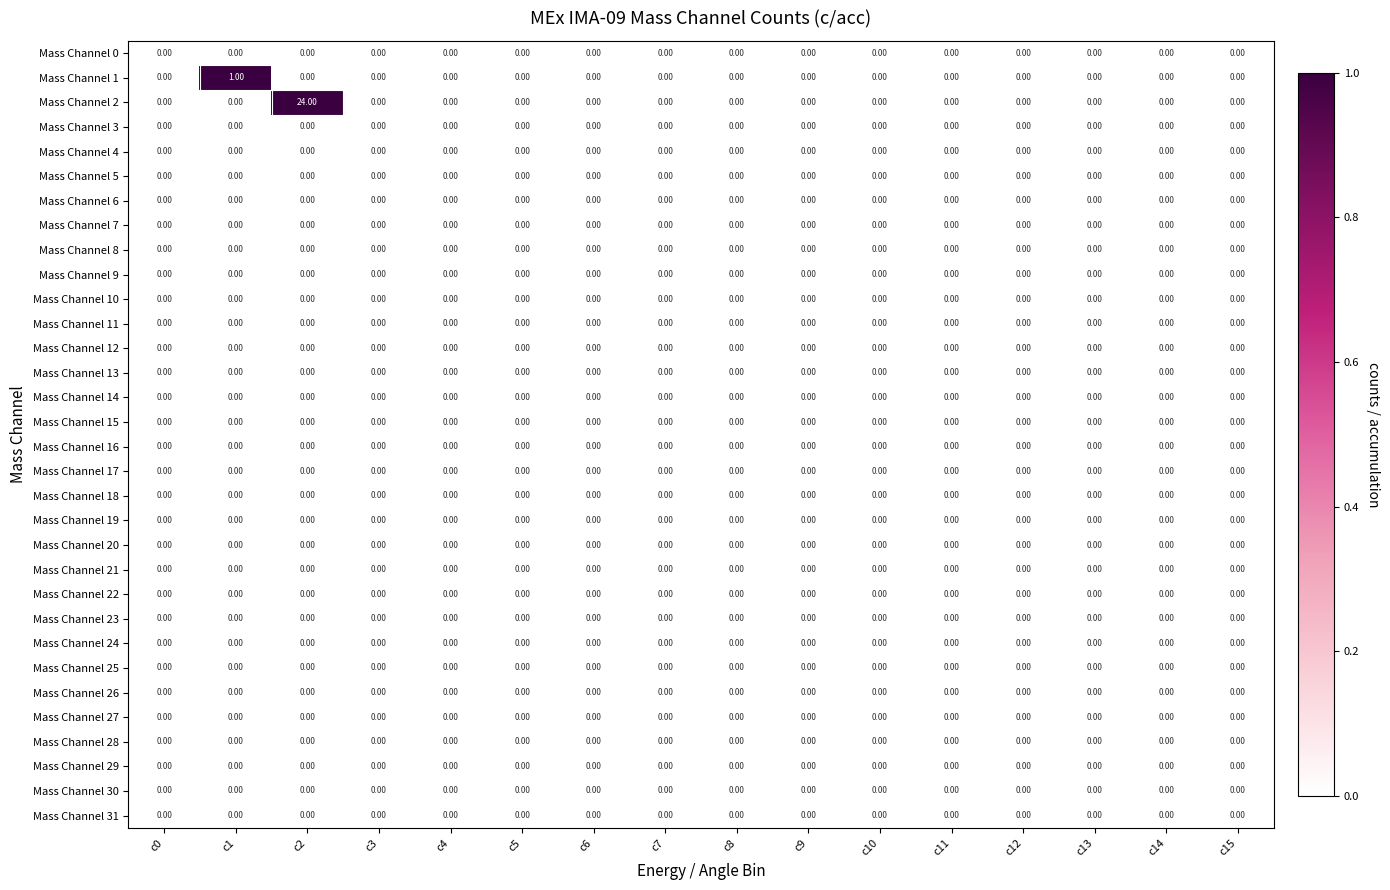

Which series has the widest spread of values?

Mass Channel 2